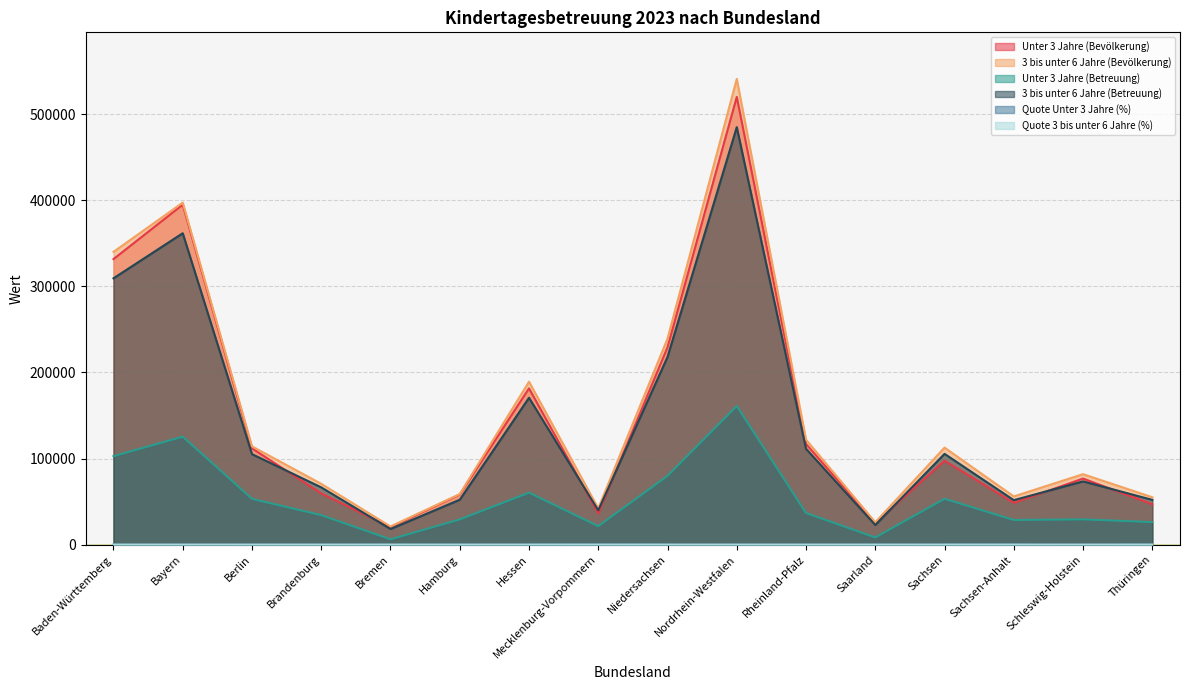

Which series has the widest spread of values?

3 bis unter 6 Jahre (Bevölkerung)